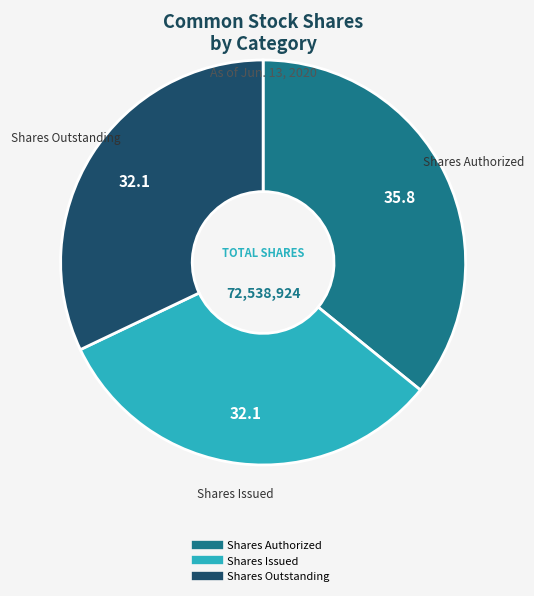

Is there a majority slice in this chart?

No